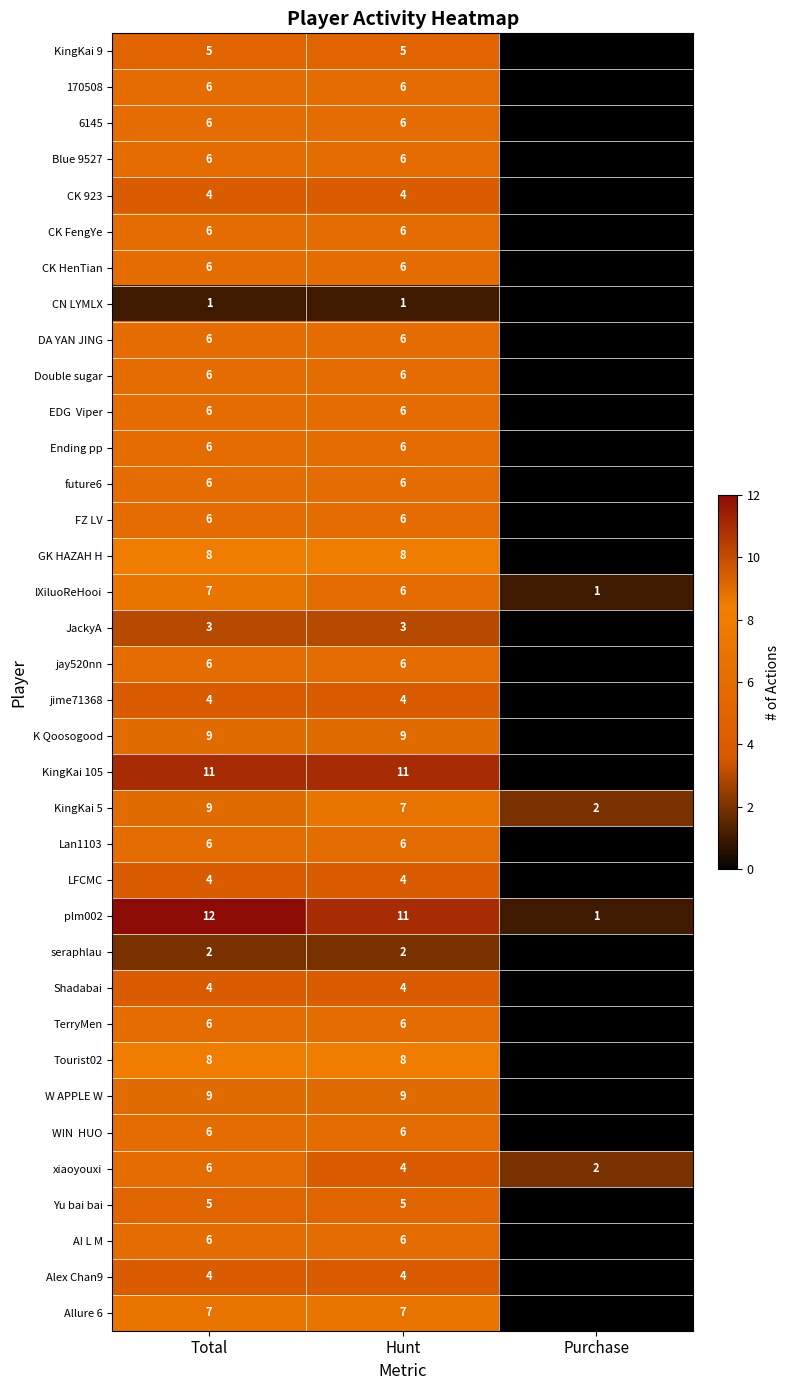

What is the sum of the 6145 values at Total and Hunt?

12